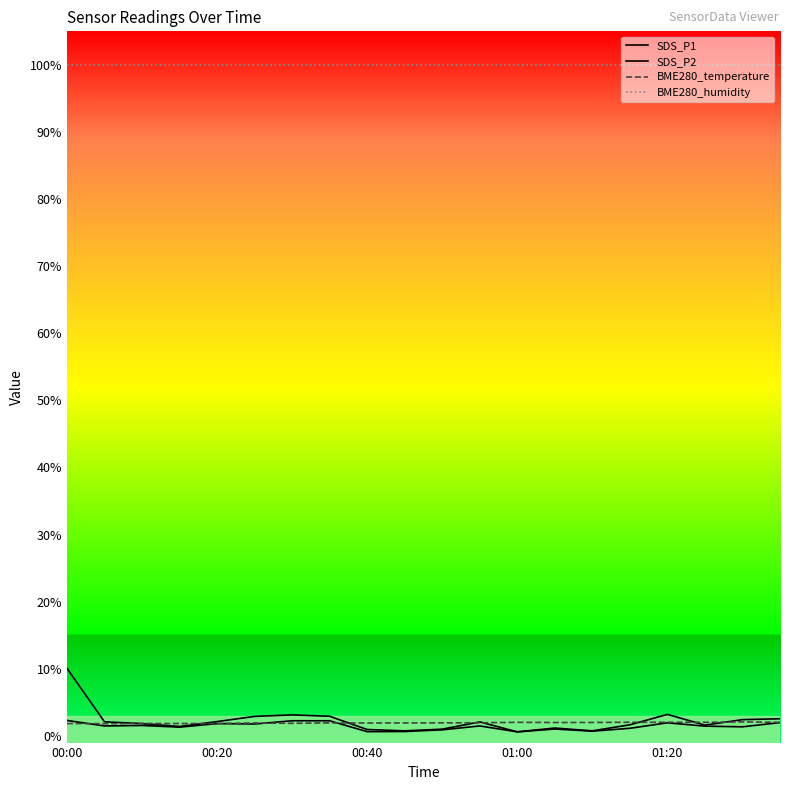

How many lines are shown in the chart?

4